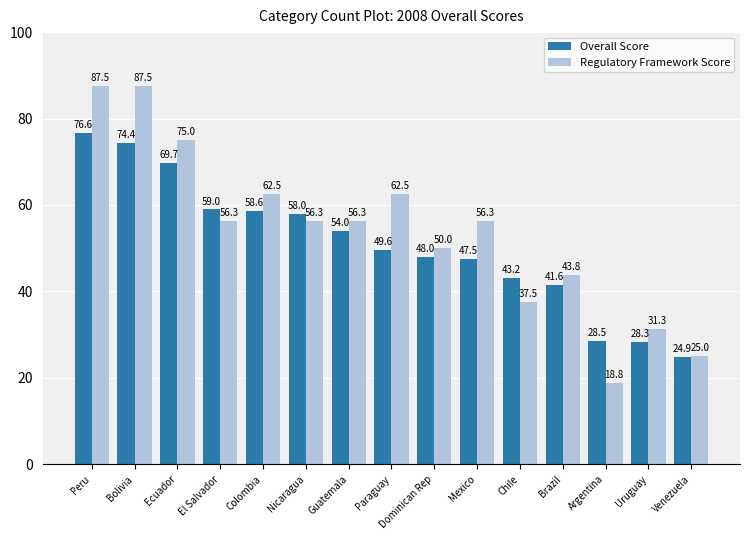

What is the difference between the maximum and minimum values in the Regulatory Framework Score series?

68.7